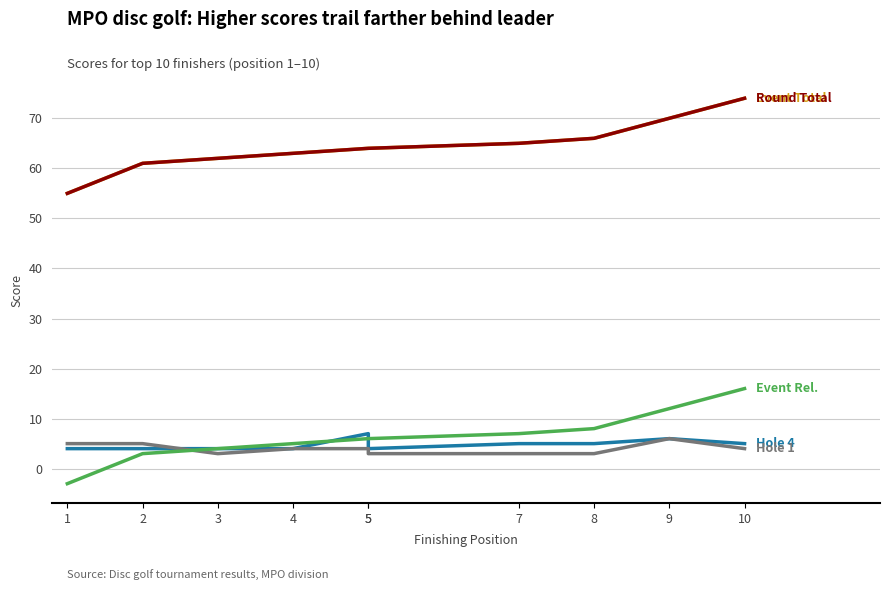

Is the value of Hole 4 Score at 5 greater than the value of Event Total Score at 7?

No